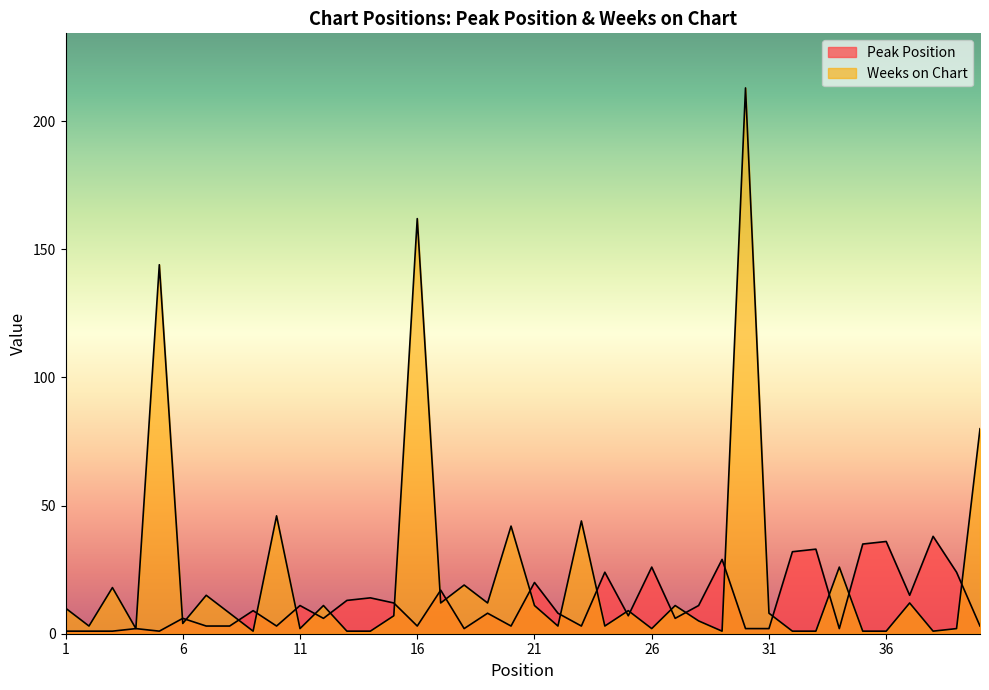

Between 34 and 6, which is larger?

6